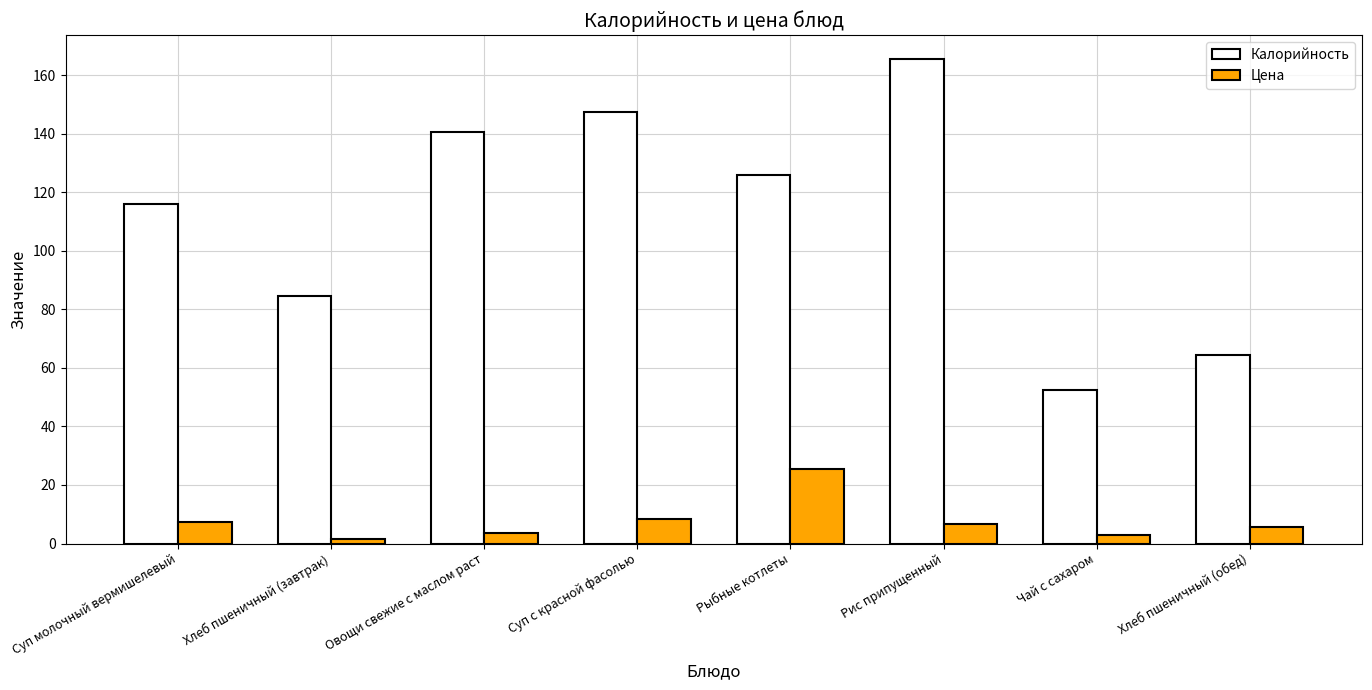

What is the difference between the maximum and minimum values in the Калорийность series?

112.8